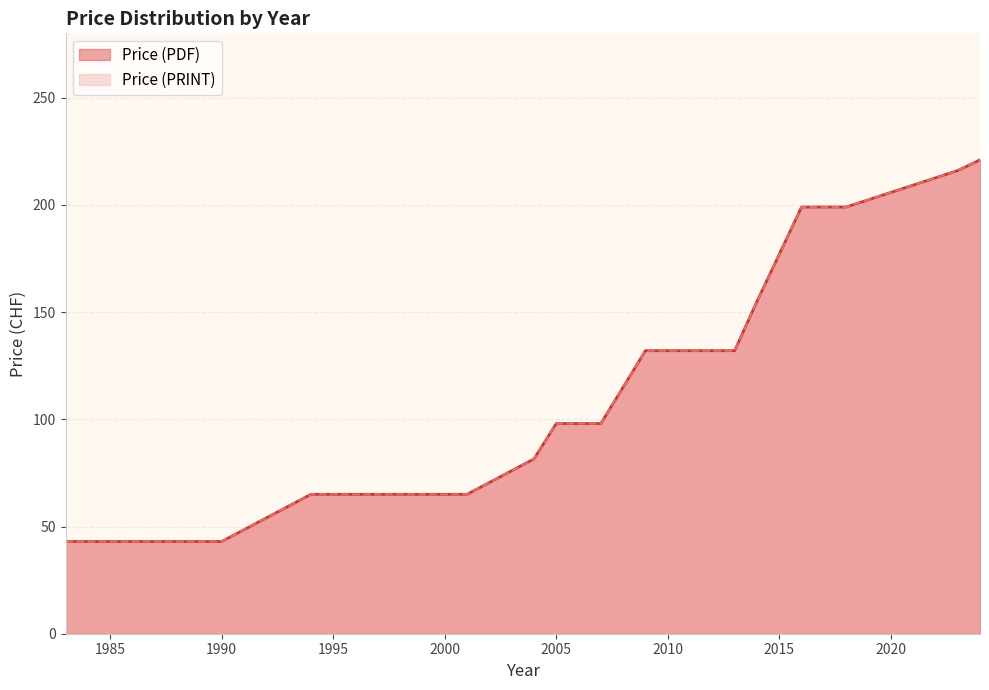

What is the sum of all Price (PDF) values?

3453